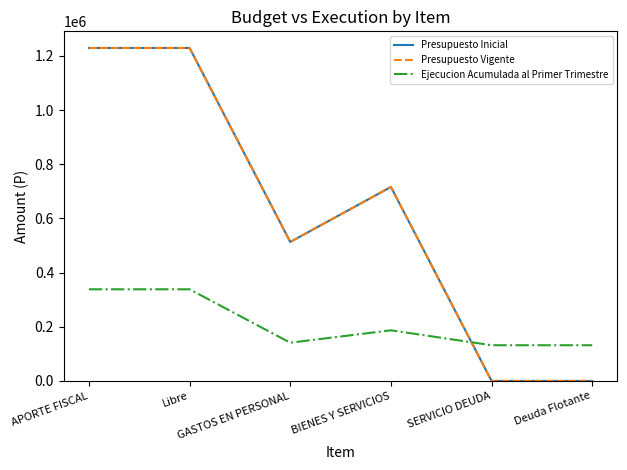

Is this an area chart (filled region under the line)?

No